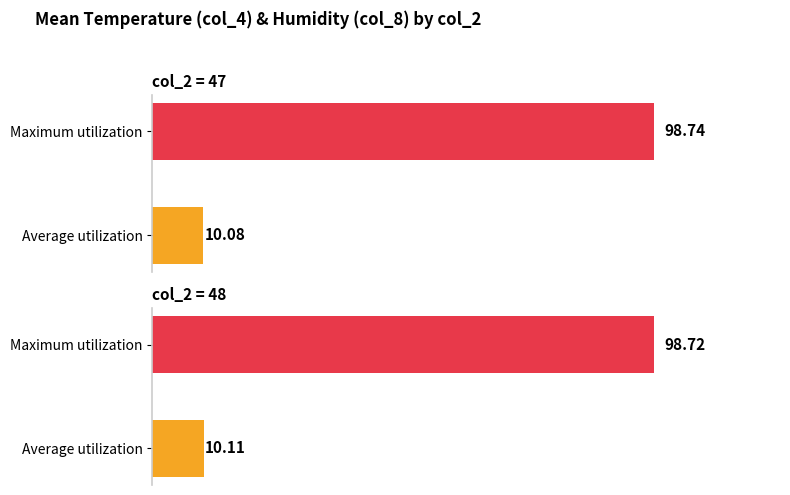

What is the label of the 2nd bar from the right?

48